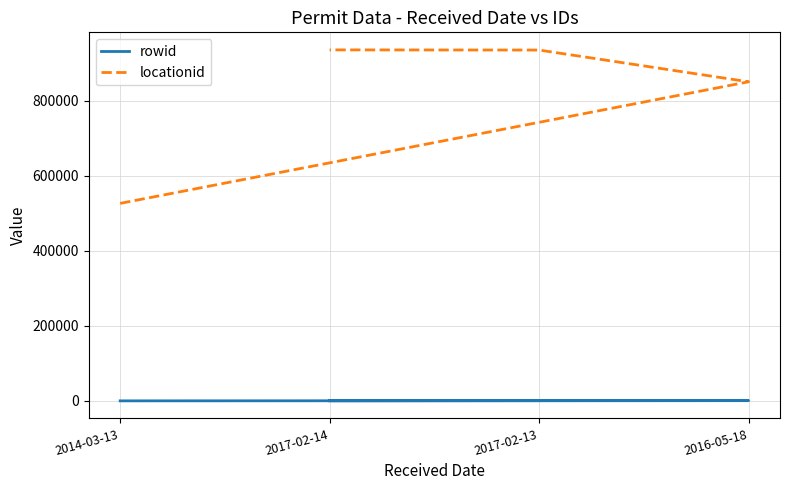

Count the rowid values in the range 179 to 629.

3